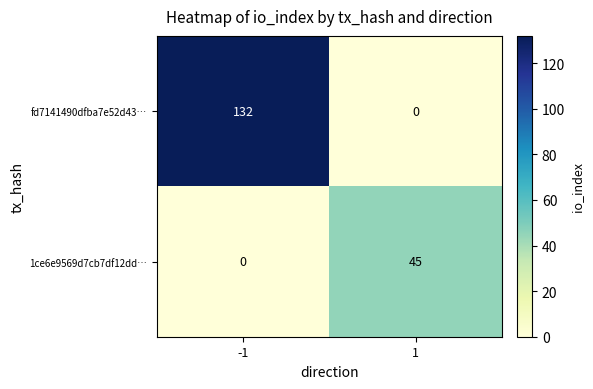

What is the average value of the fd7141490dfba7e52d43… series?

66